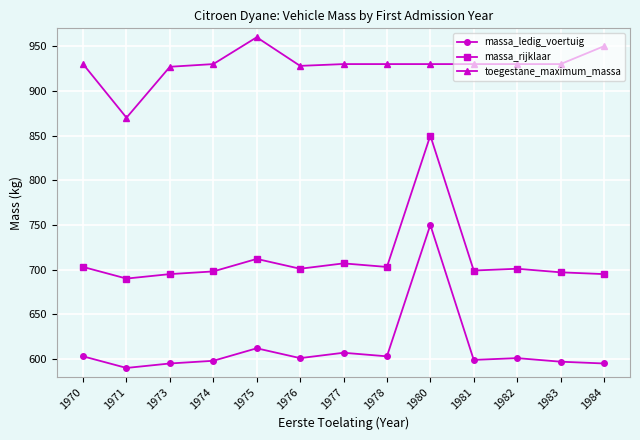

At which label does massa_ledig_voertuig first exceed 601?

1970